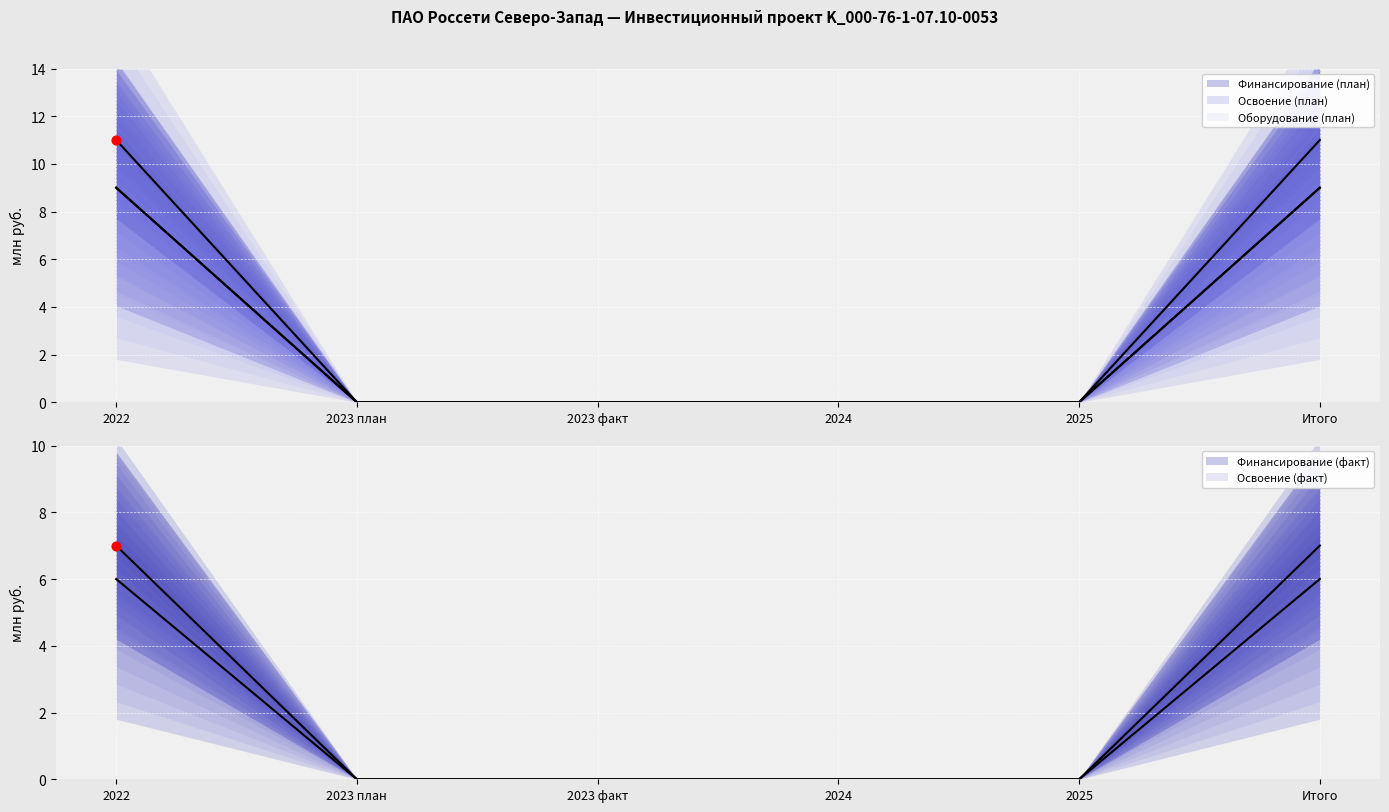

Which series contains the highest Y value?

Финансирование (план)